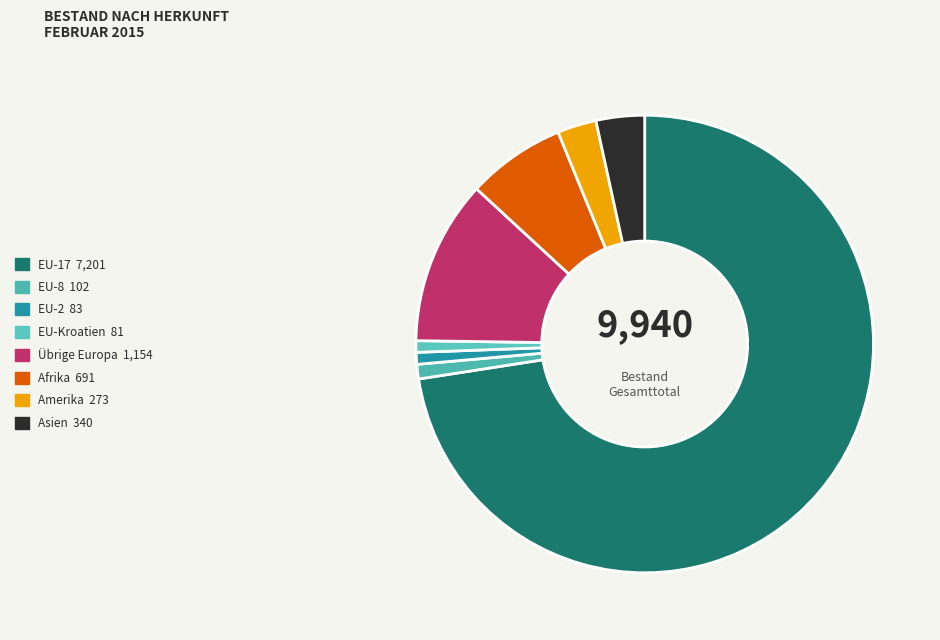

How many slices are in this pie chart?

8